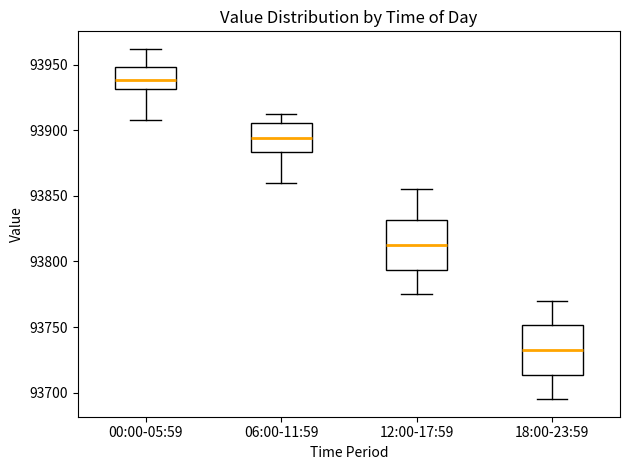

Reading left to right, transcribe this box plot: for each box, give where its median line is, the range the box spans, and where its two whiskers end, as read against the y-axis. The values are not printed on the chart, so give them approximately, as read against the axis.

00:00-05:59: median 93940, box 93930 to 93950, whiskers 93910 to 93960
06:00-11:59: median 93895, box 93885 to 93905, whiskers 93860 to 93910
12:00-17:59: median 93815, box 93795 to 93830, whiskers 93775 to 93855
18:00-23:59: median 93735, box 93715 to 93750, whiskers 93695 to 93770